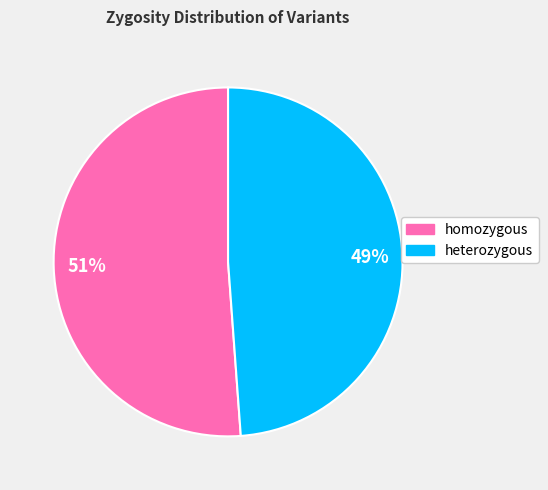

Is homozygous the majority of the pie?

Yes